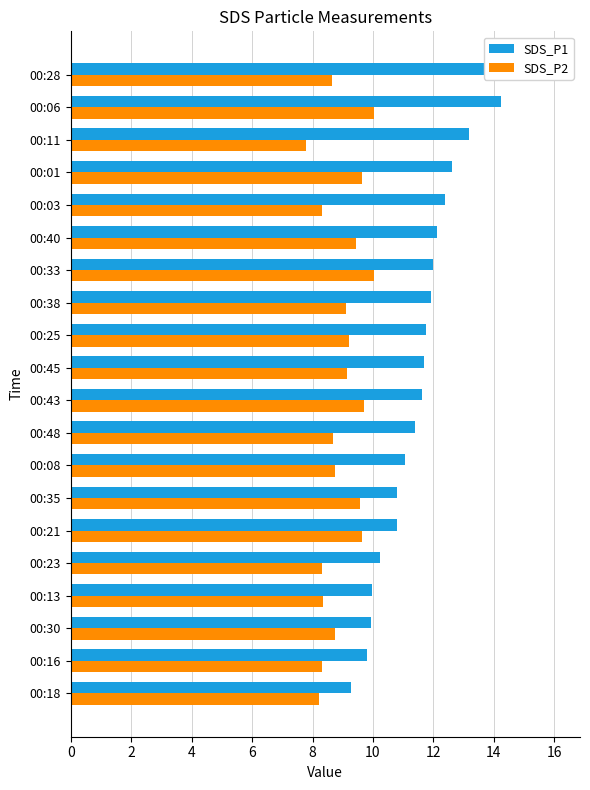

Rank the series at 00:38 from lowest to highest value.

SDS_P2, SDS_P1